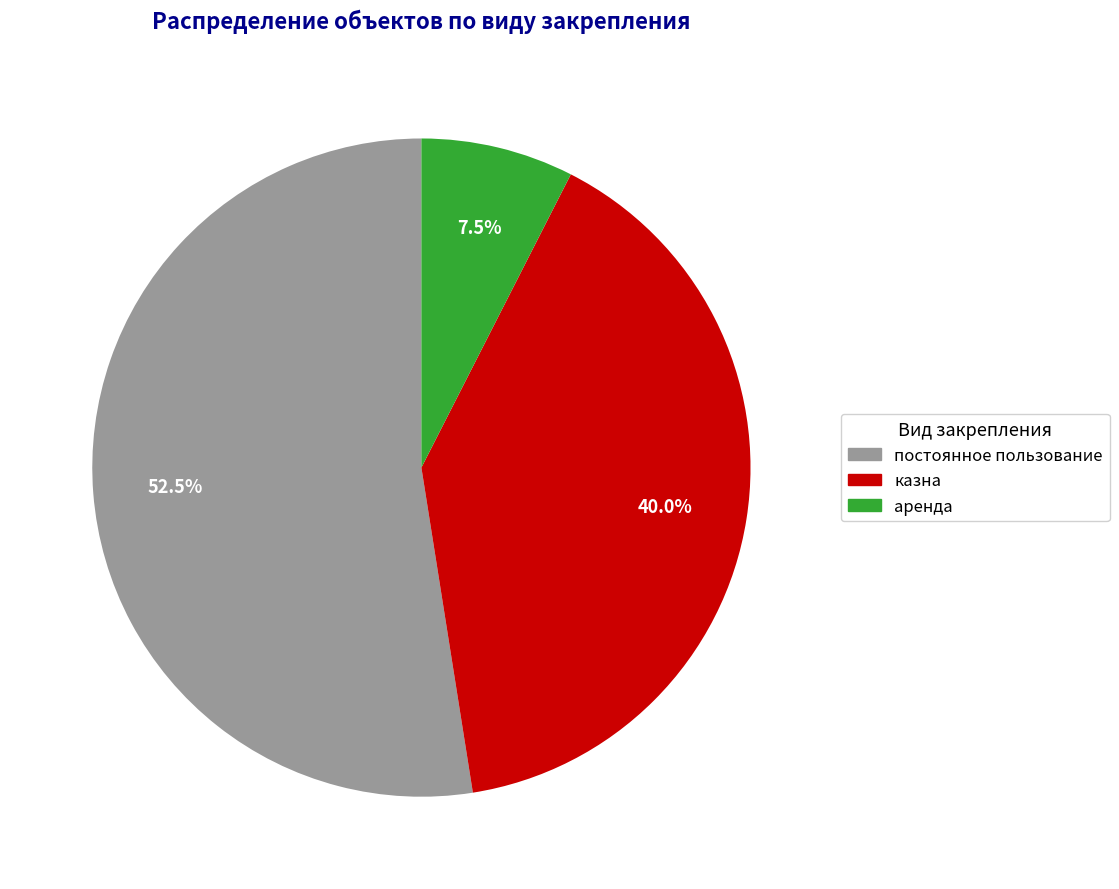

How many segments does this pie chart have?

3